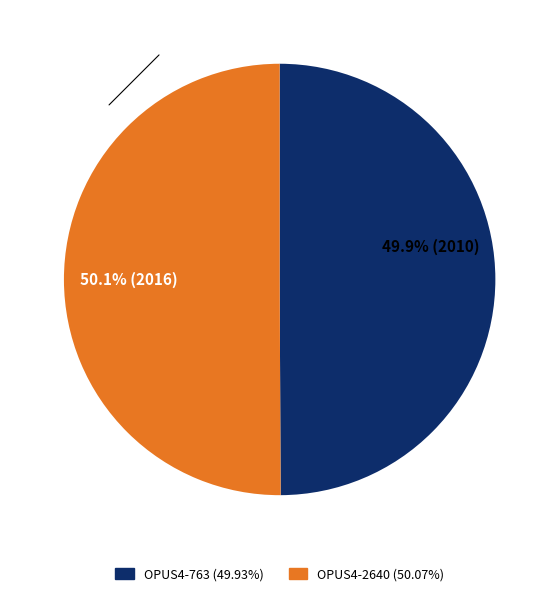

What percentage is NOT represented by OPUS4-2640?

49.9%